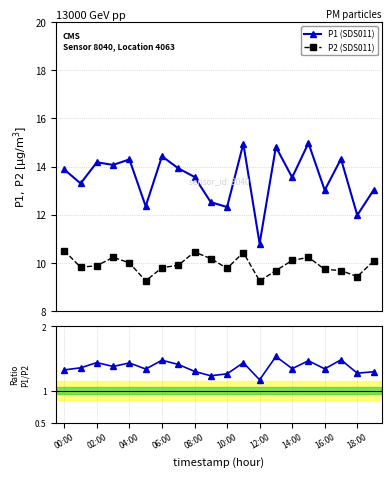

True or false: P2 (SDS011) and P1 (SDS011) cross at least once.

False